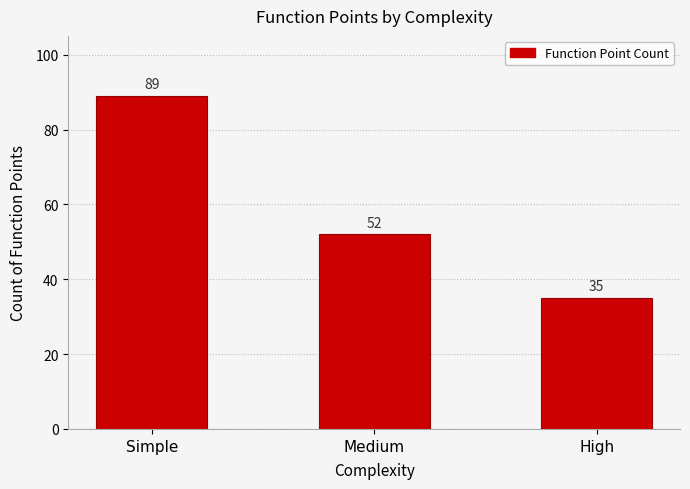

Rank the categories by value from lowest to highest.

High, Medium, Simple